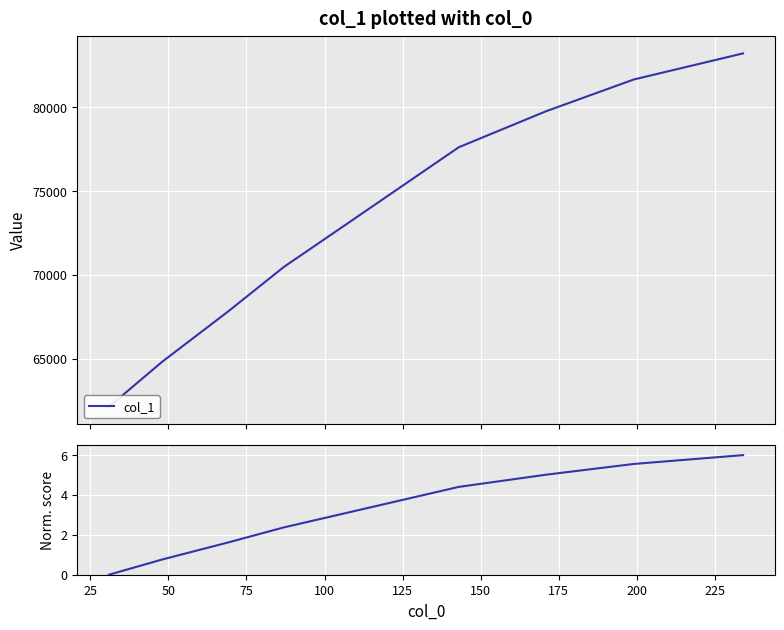

What is the value of the col_1 point at the 1st from the left?

62156.0